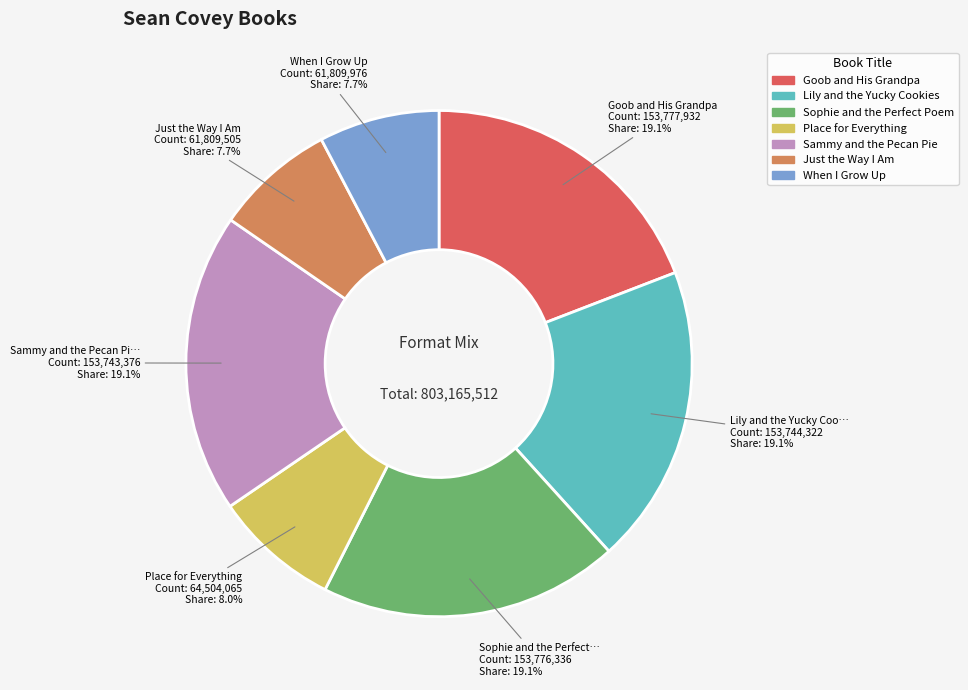

What percentage is the Lily and the Yucky Cookies slice, to the nearest percent?

19%